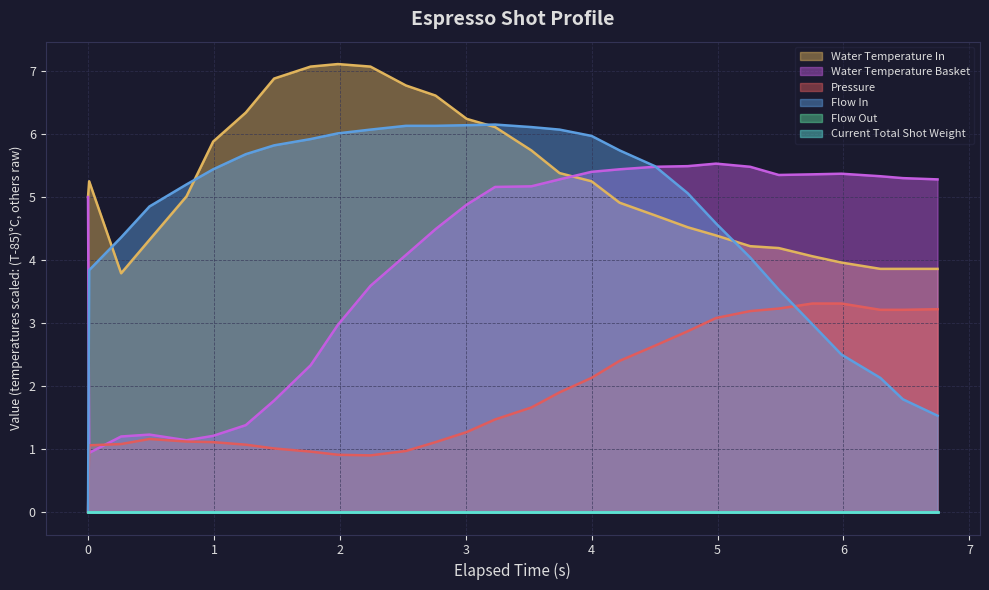

At how many categories does at least one series exceed 2?

29